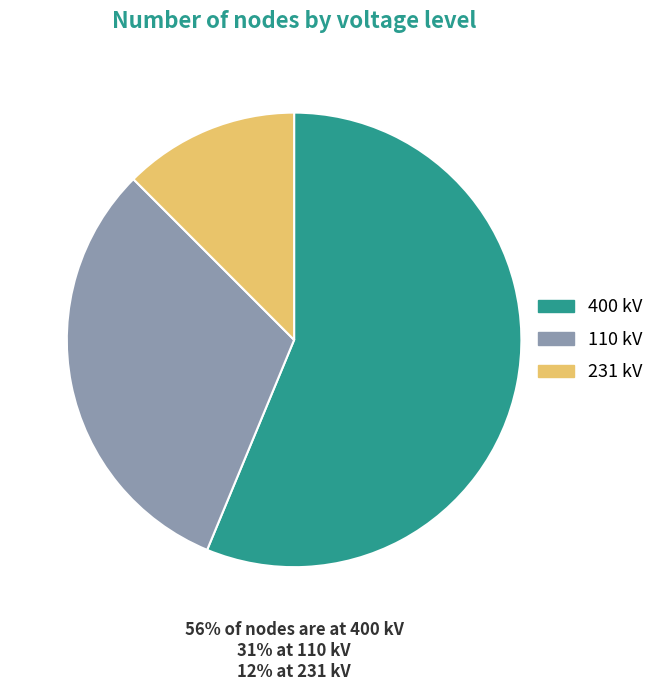

Does any single category account for the majority?

Yes